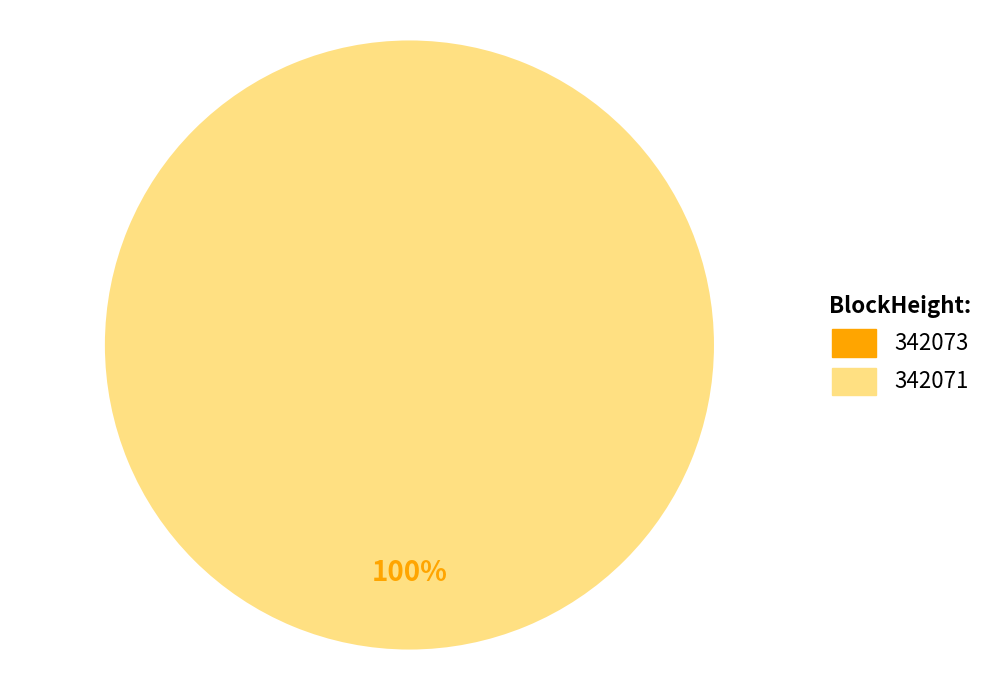

The 342071 slice represents 100% of the pie. True or false?

True